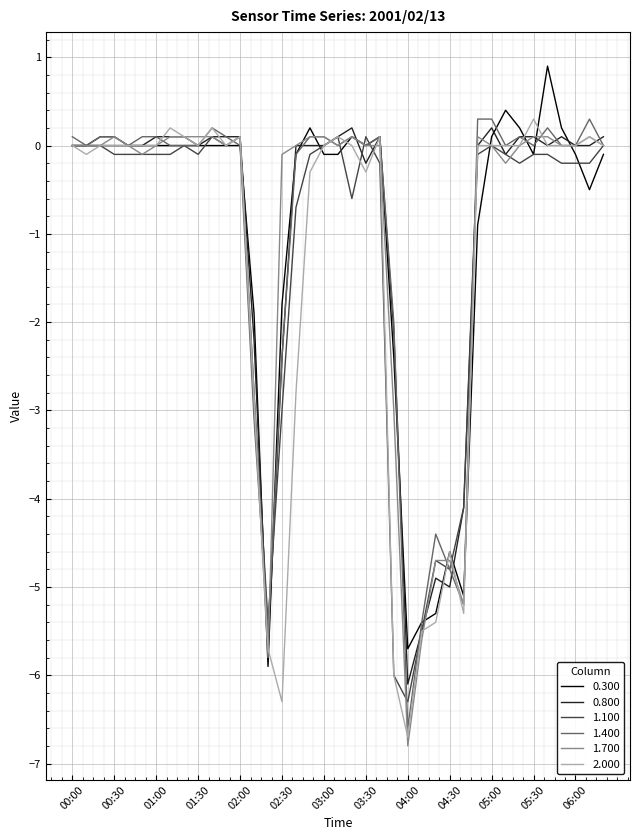

What is the lowest value of the 1.100 series?

-6.3